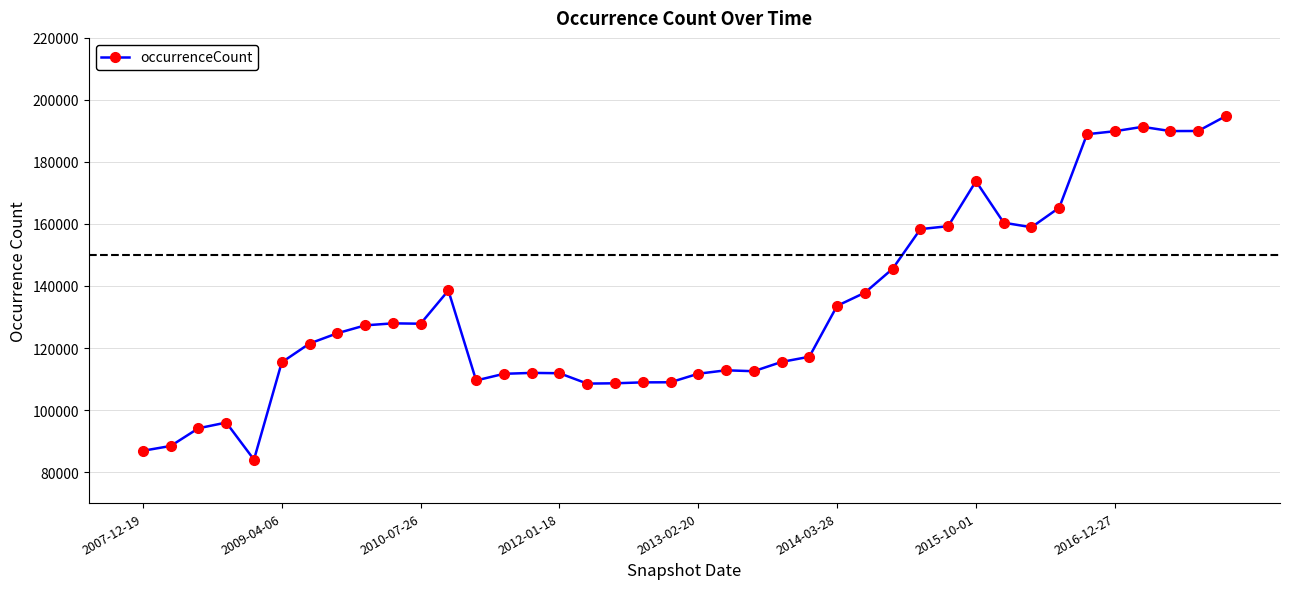

What is the value of the 26th point from the left?

133606